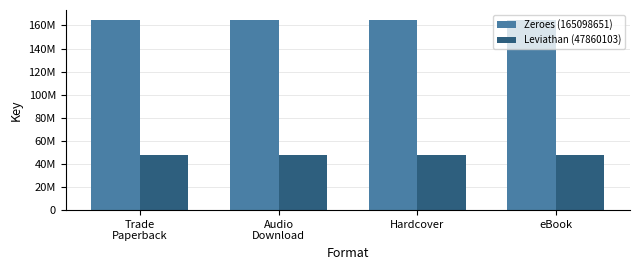

Does the chart contain any negative values?

No